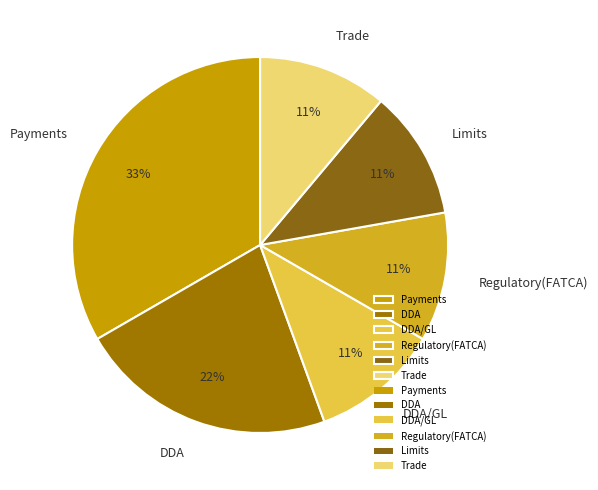

What is the ratio of the value at DDA/GL to the value at Payments?

0.3